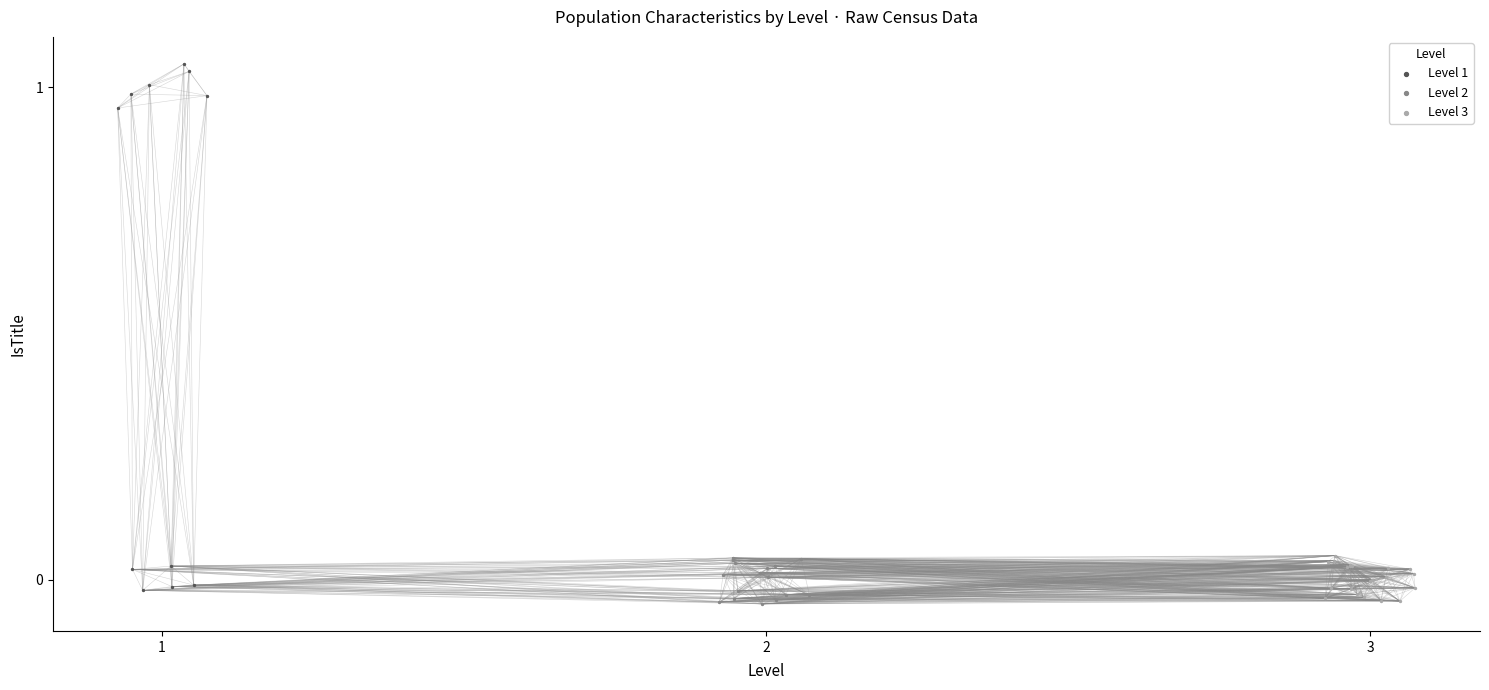

What are all the series names shown in the legend?

Level 1, Level 2, Level 3